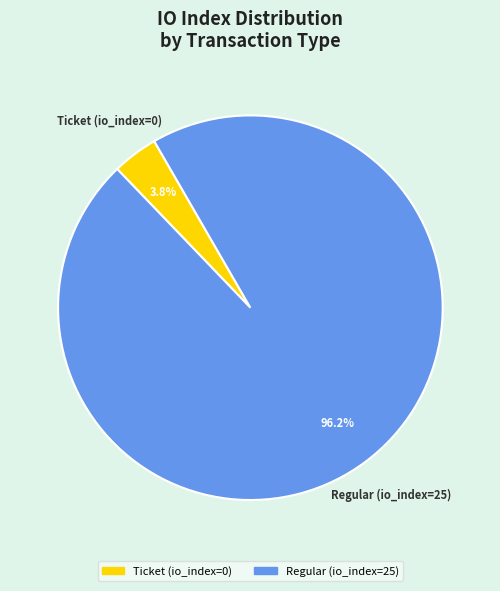

Count the number of slices in the pie.

2